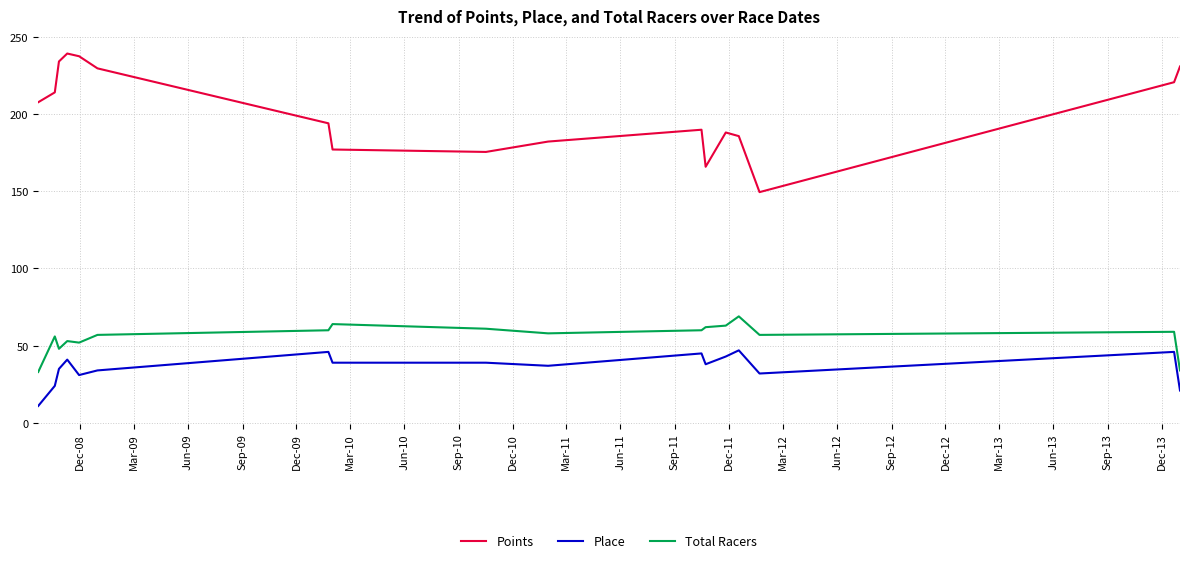

How many series are shown in this chart?

3